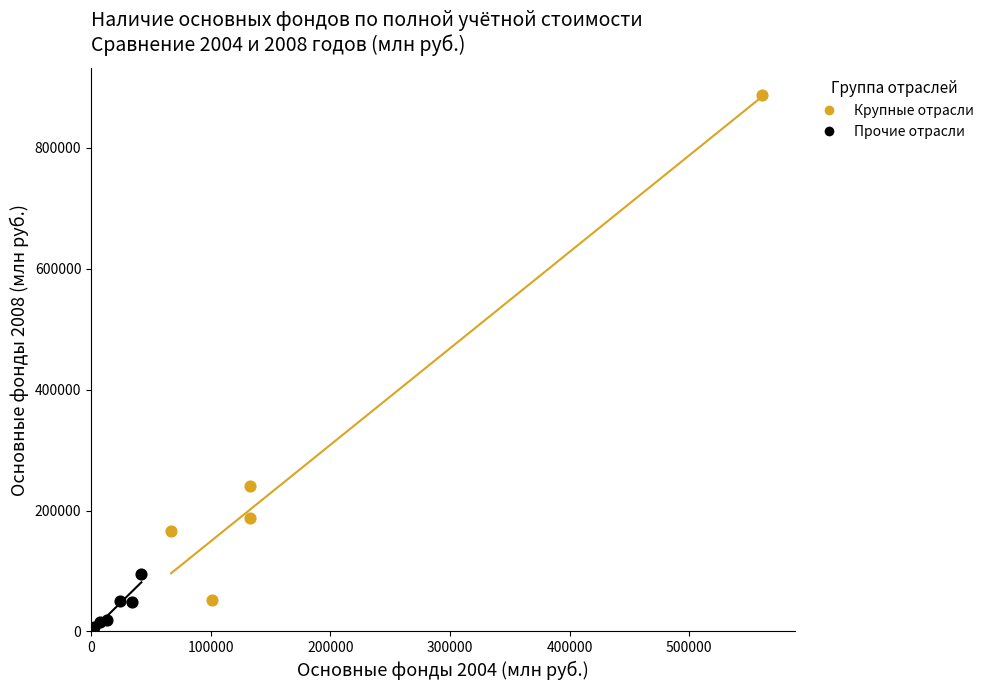

Which series has the largest Y range (max minus min)?

Крупные отрасли